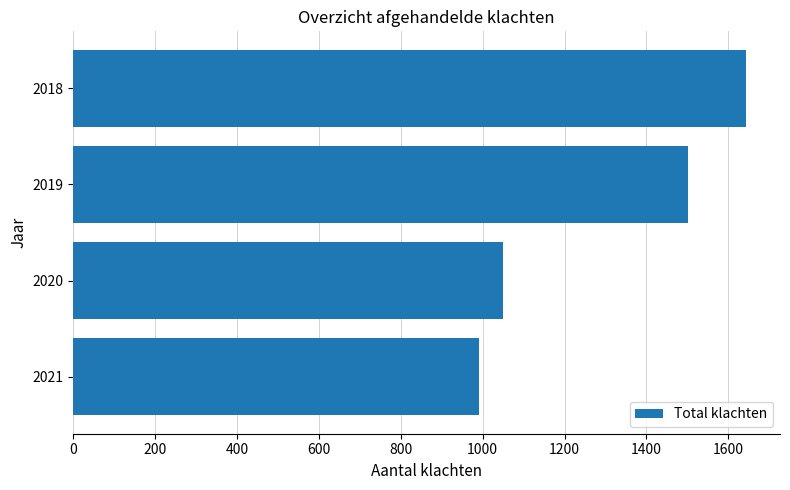

How many values are below 1502?

2